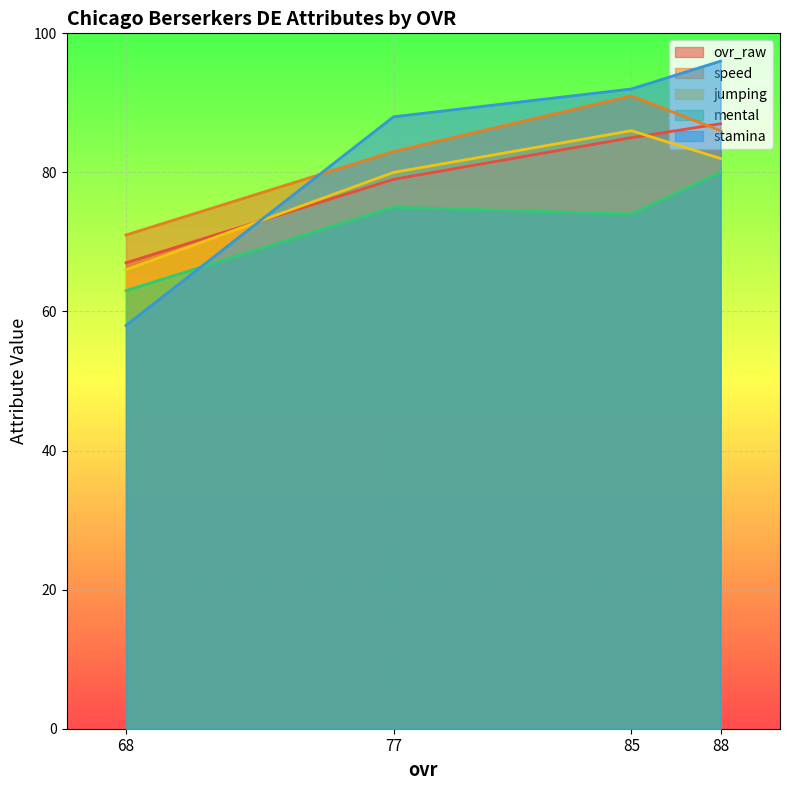

Reading left to right, extract all data points from this chart.

ovr_raw: 88=87	85=85	77=79	68=67
speed: 88=86	85=91	77=83	68=71
jumping: 88=82	85=86	77=80	68=66
mental: 88=80	85=74	77=75	68=63
stamina: 88=96	85=92	77=88	68=58